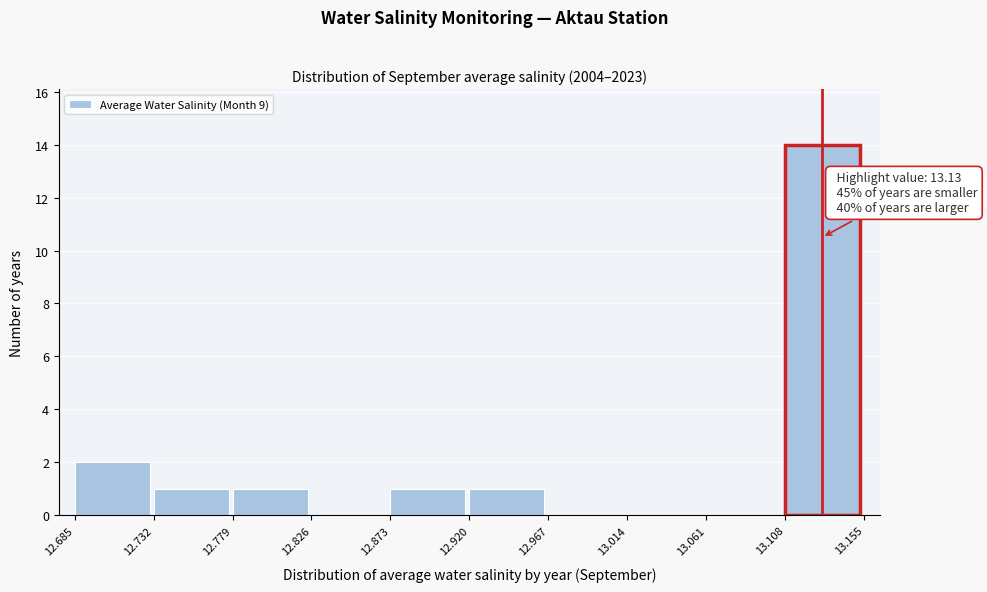

Over which range of the x-axis is the bar tallest?

13.108 to 13.155